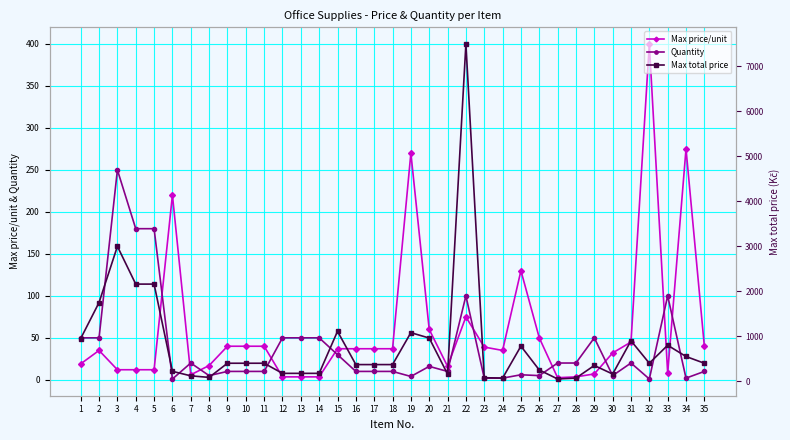

True or false: Quantity and Max total price cross at least once.

False